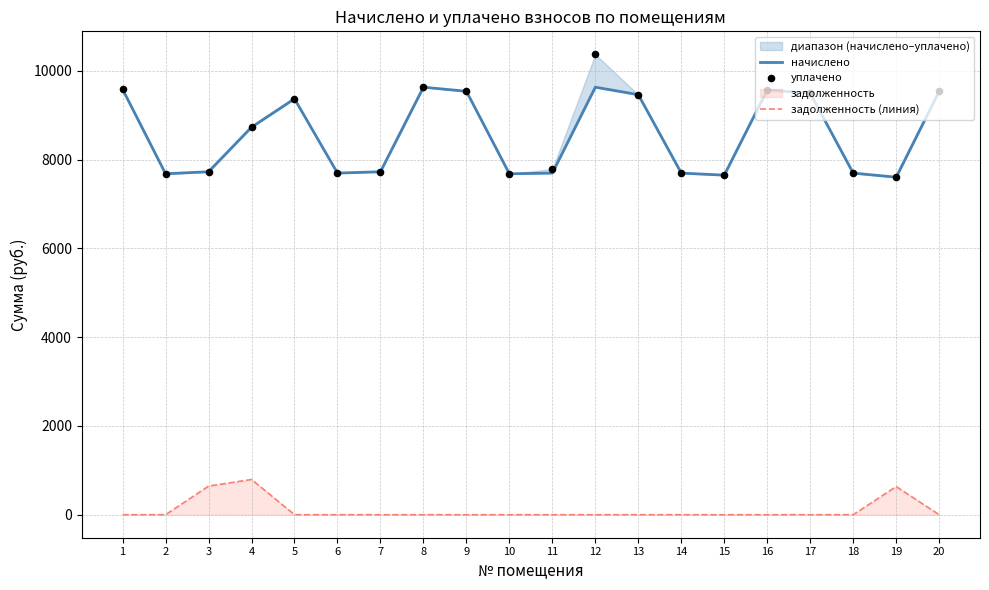

At which category is the sum across all series the highest?

12